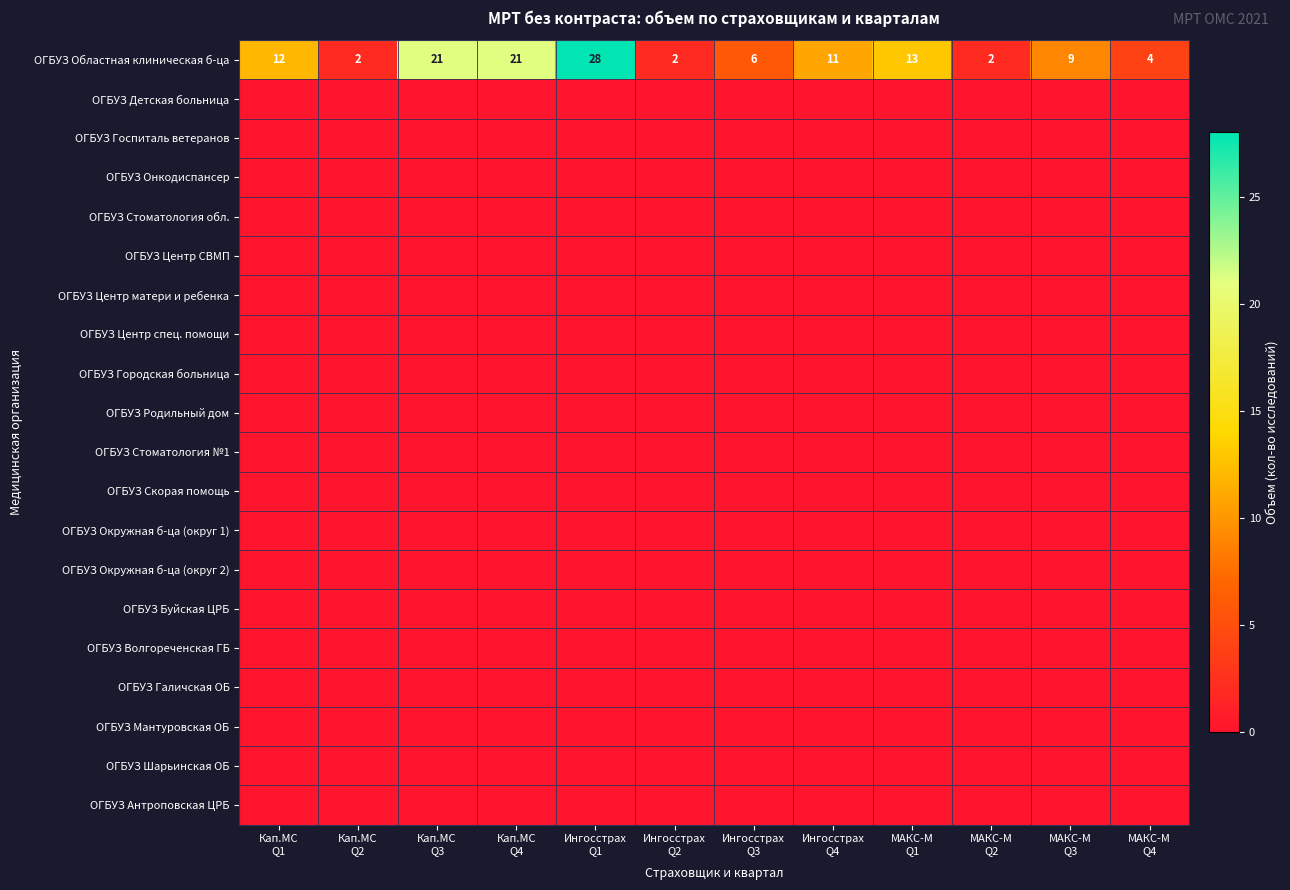

At which label is ОГБУЗ Волгореченская ГБ closest to 0?

Кап.МС Q1